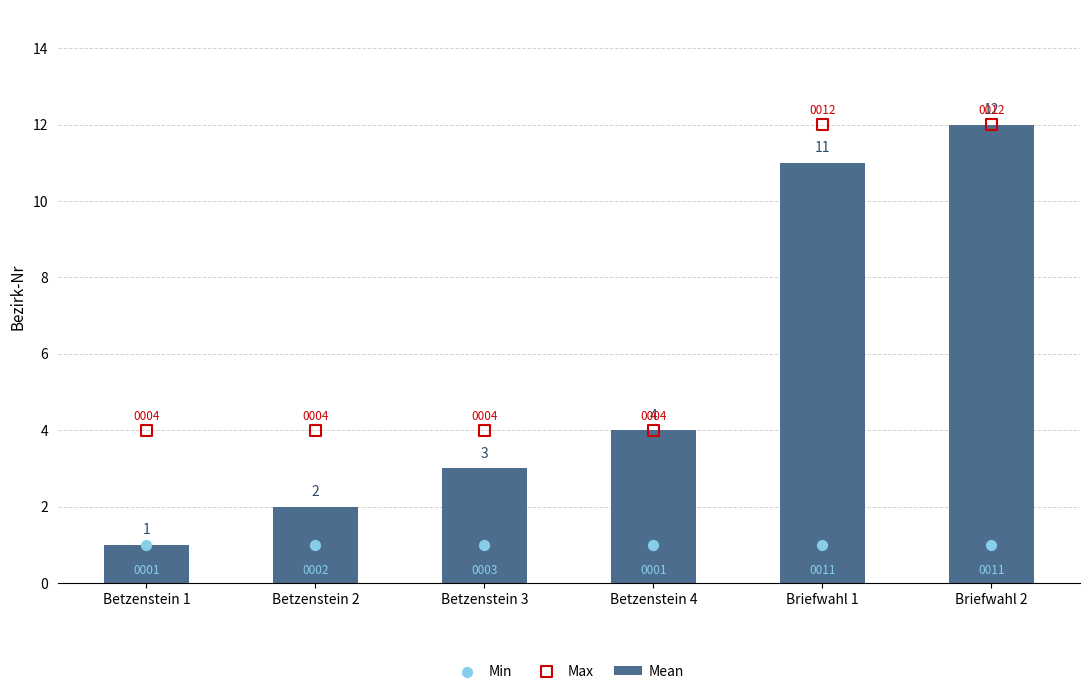

Which series has the widest spread of Y values?

Mean